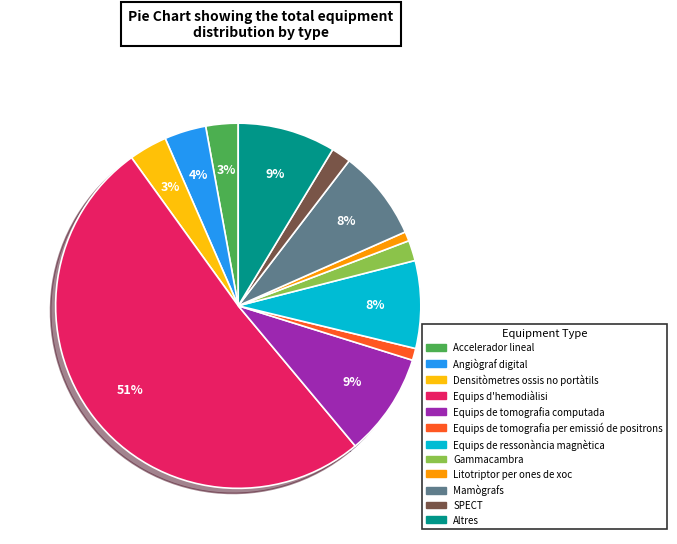

What is the largest slice in the pie chart?

Equips d'hemodiàlisi